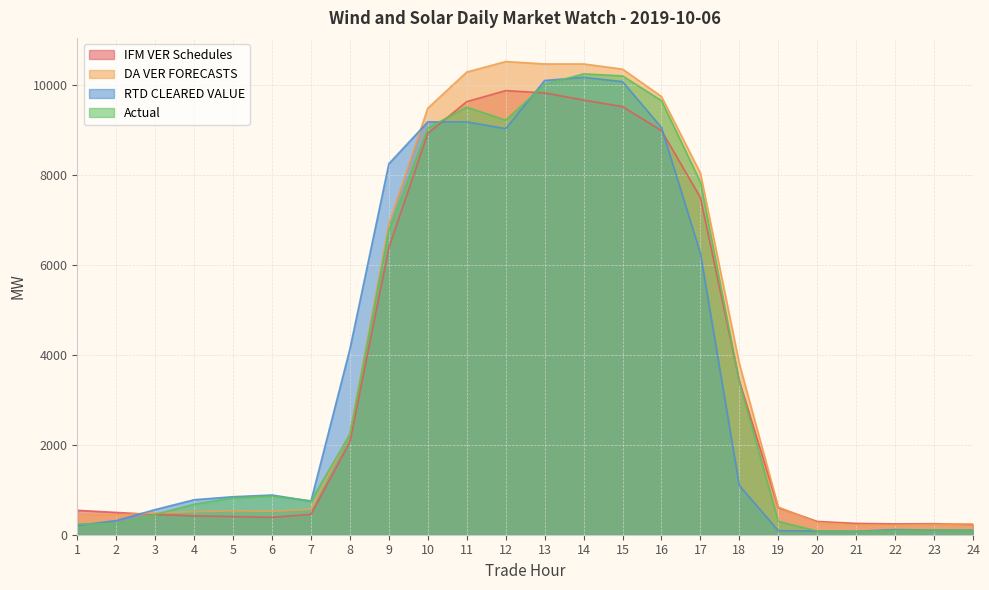

At which category does the chart reach its peak across all series?

12